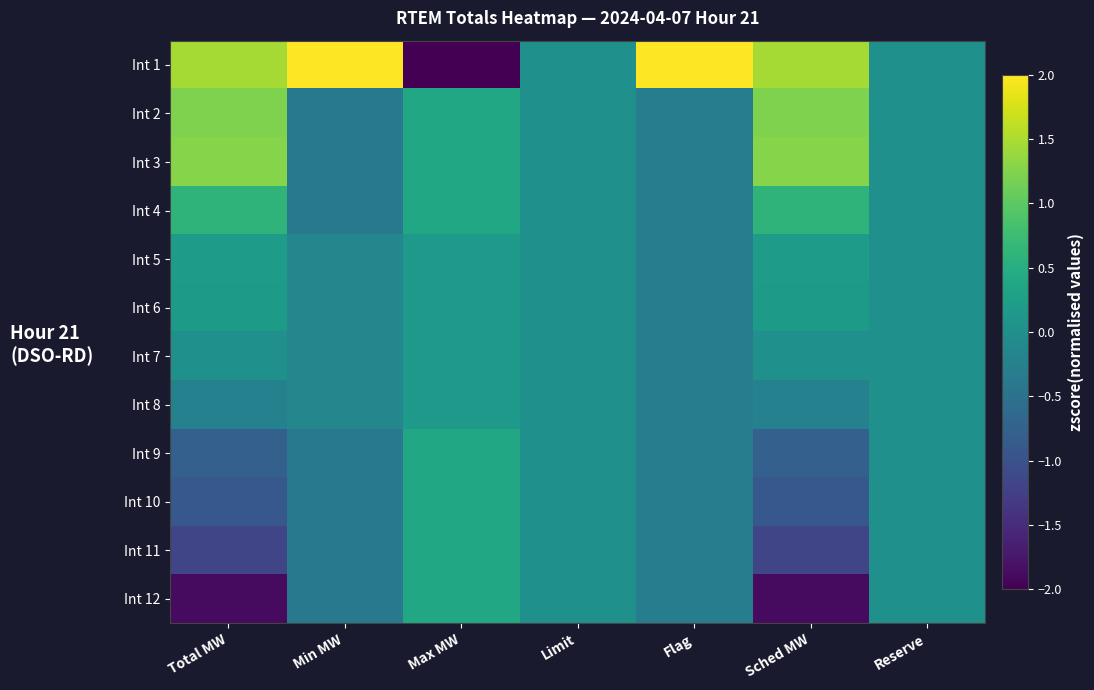

At which category is the sum across all series the highest?

Total MW